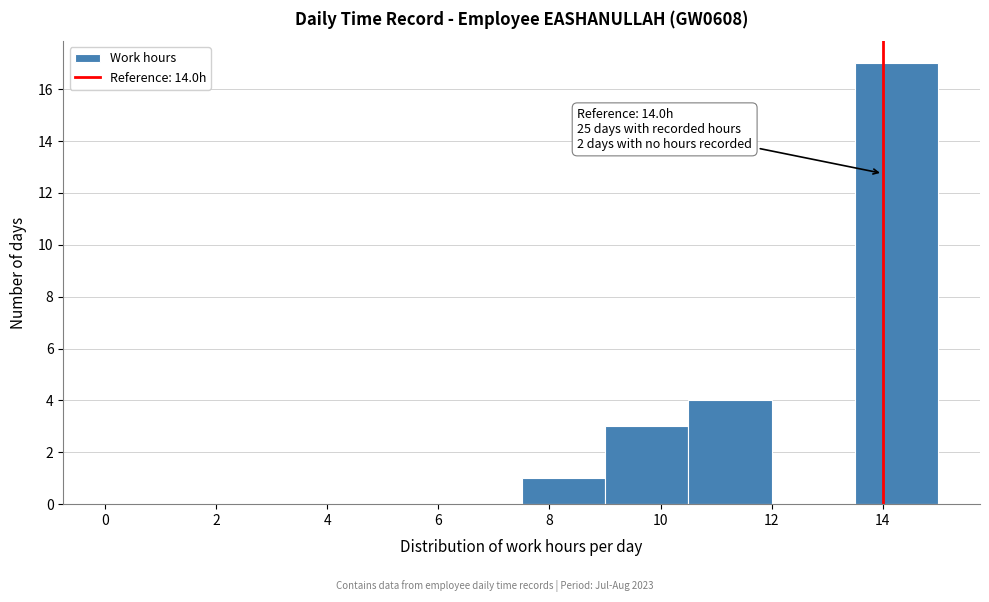

Over which range of the x-axis is the bar tallest?

13.5 to 15.0